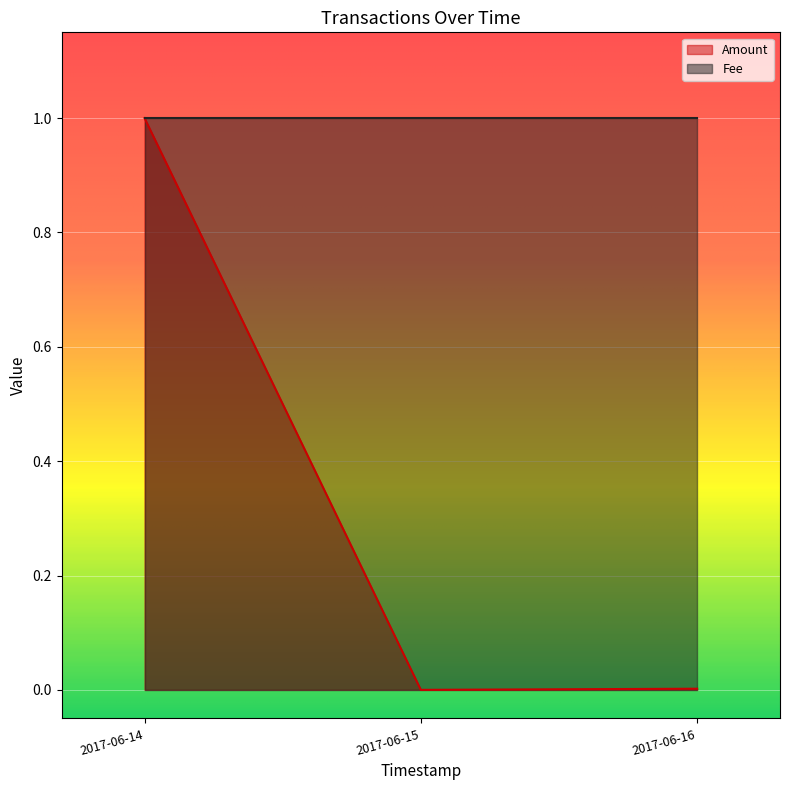

Is the value of Amount at 2017-06-15 greater than the value of Fee at 2017-06-16?

No